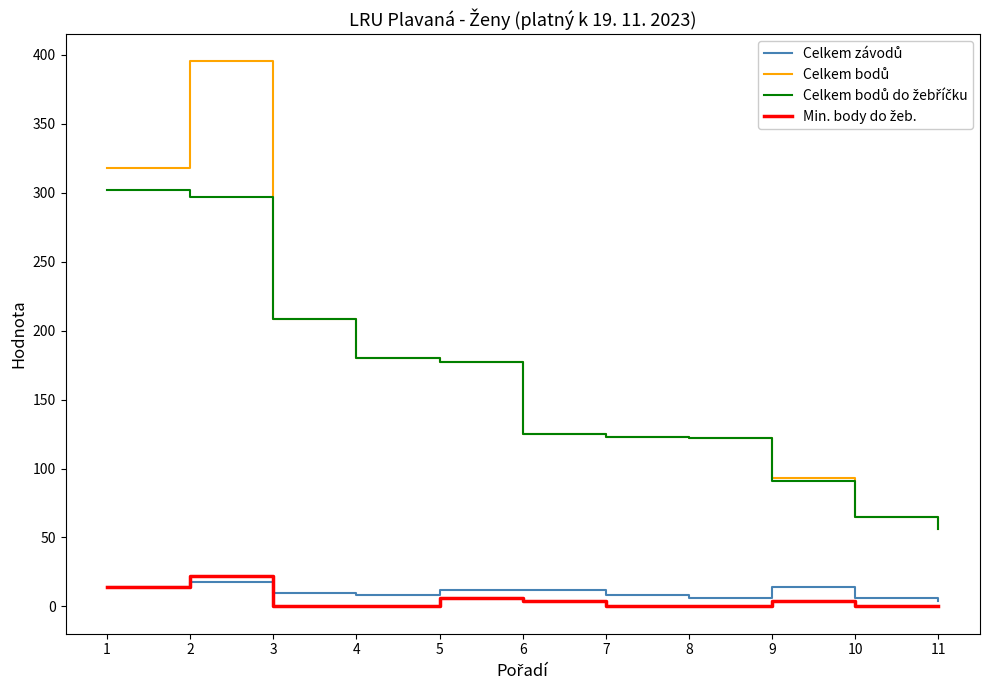

What is the greatest value displayed?

395